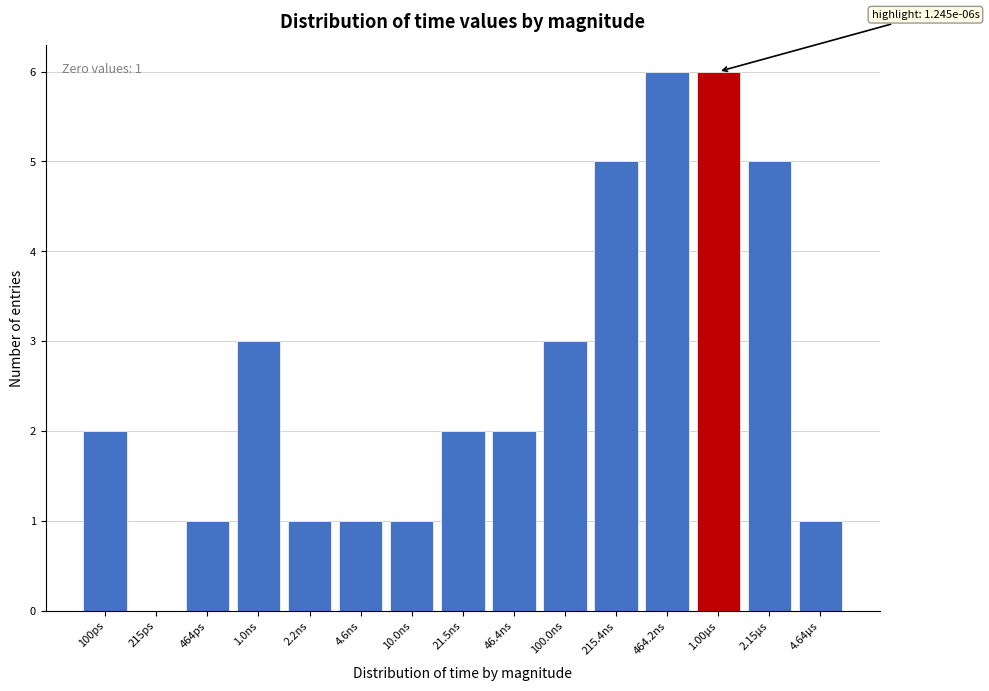

Reading right to left, what are all the values shown in this chart?

4.64µs=1	2.15µs=5	1.00µs=6	464.2ns=6	215.4ns=5	100.0ns=3	46.4ns=2	21.5ns=2	10.0ns=1	4.6ns=1	2.2ns=1	1.0ns=3	464ps=1	215ps=0	100ps=2